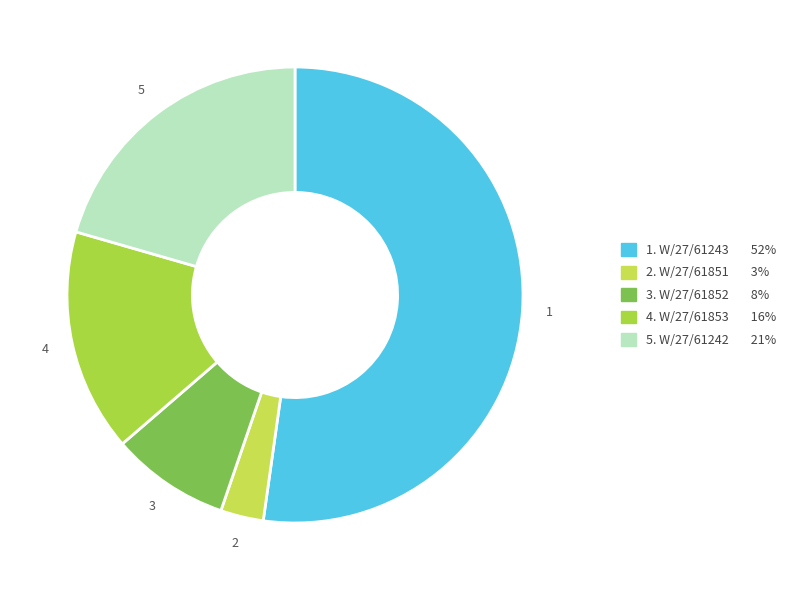

Count the number of slices in the pie.

5